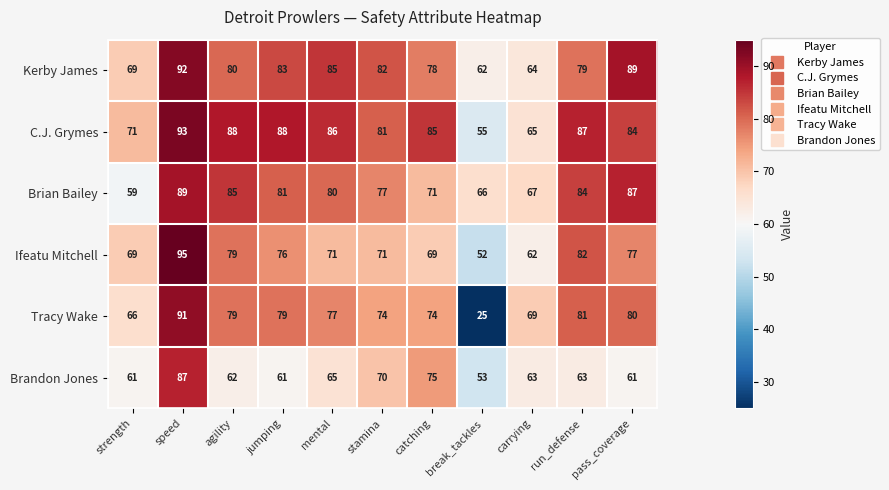

What is the total value across all series at mental?

464